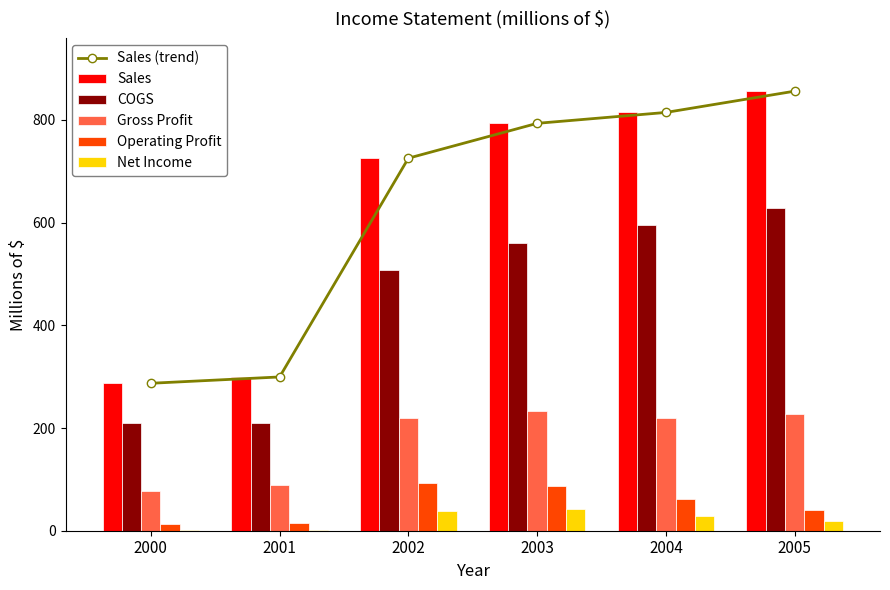

The Gross Profit series shows 89.0 at 2001. True or false?

True